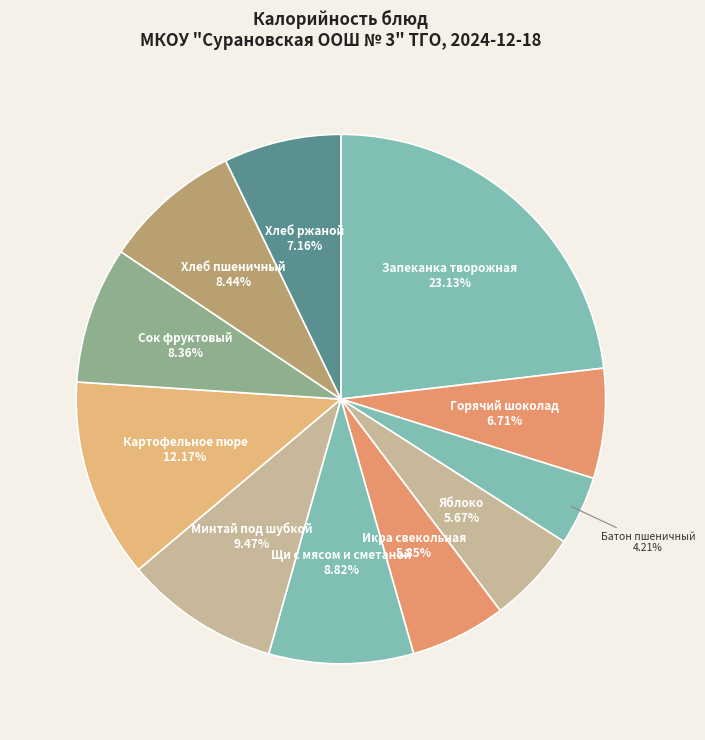

What is the smallest slice in the pie chart?

Батон пшеничный